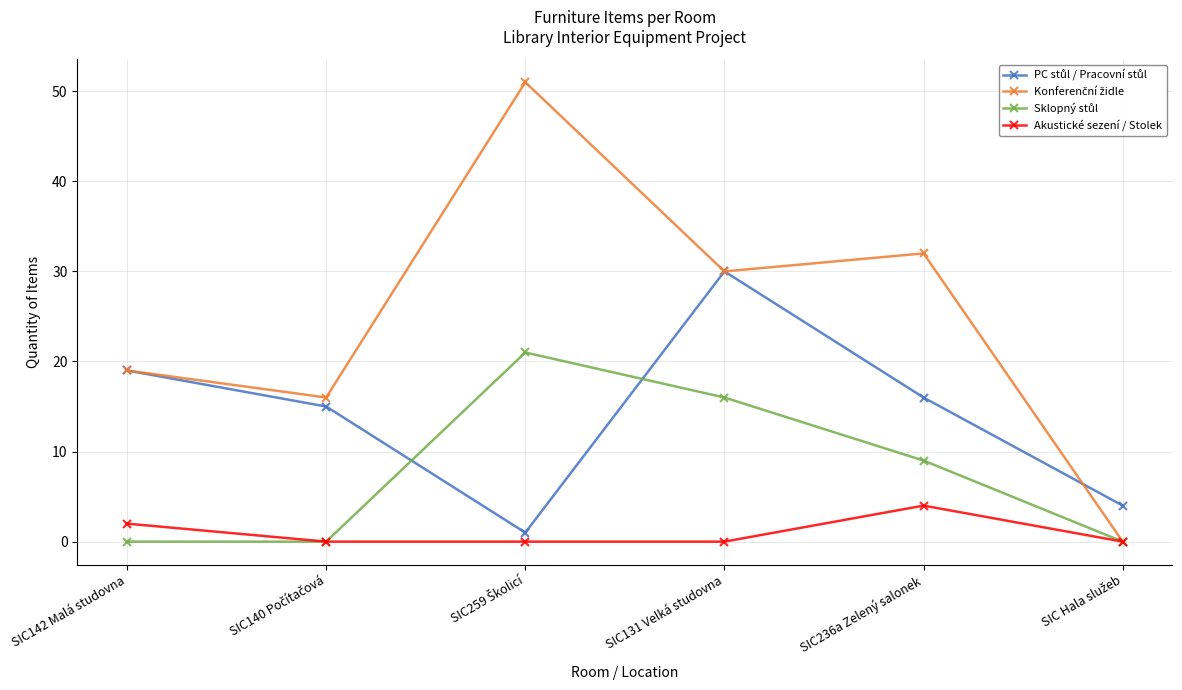

How many lines are shown in the chart?

4